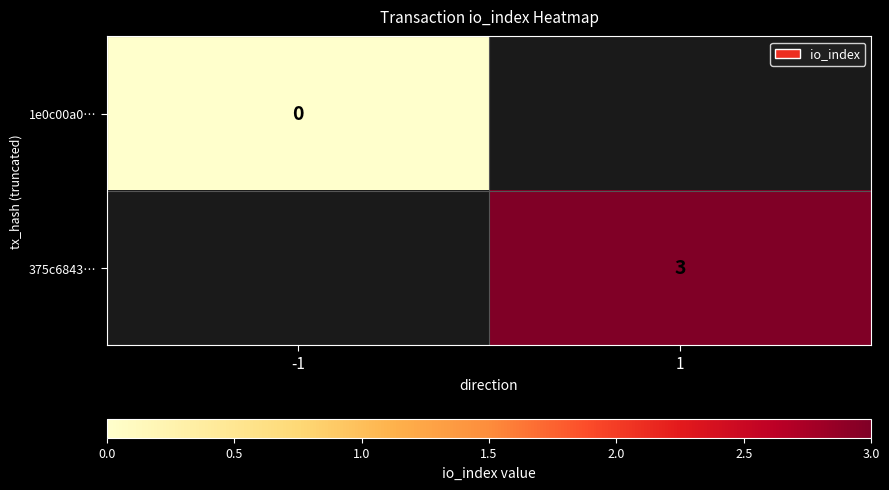

At which label is 1e0c00a0… closest to 0?

-1